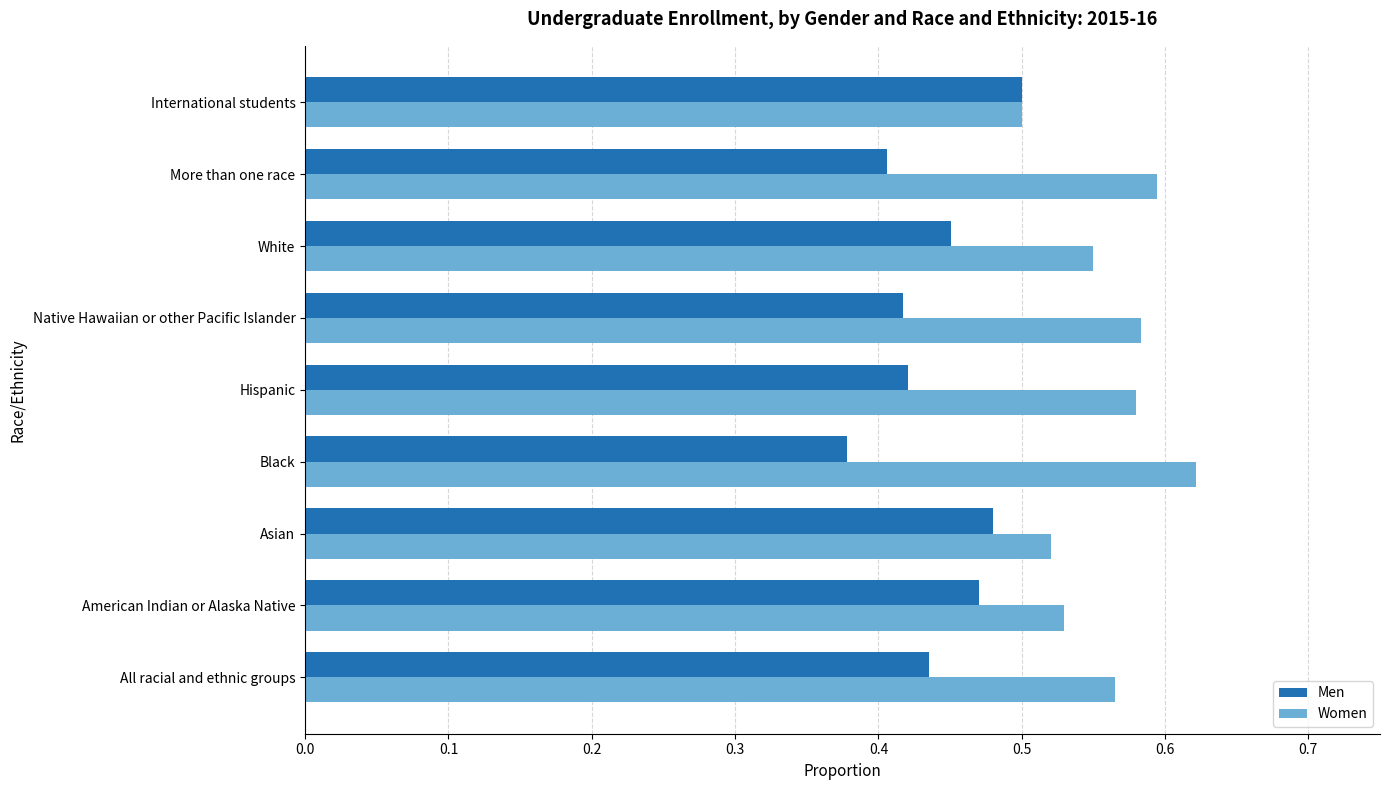

At which label does Men reach its peak?

International students